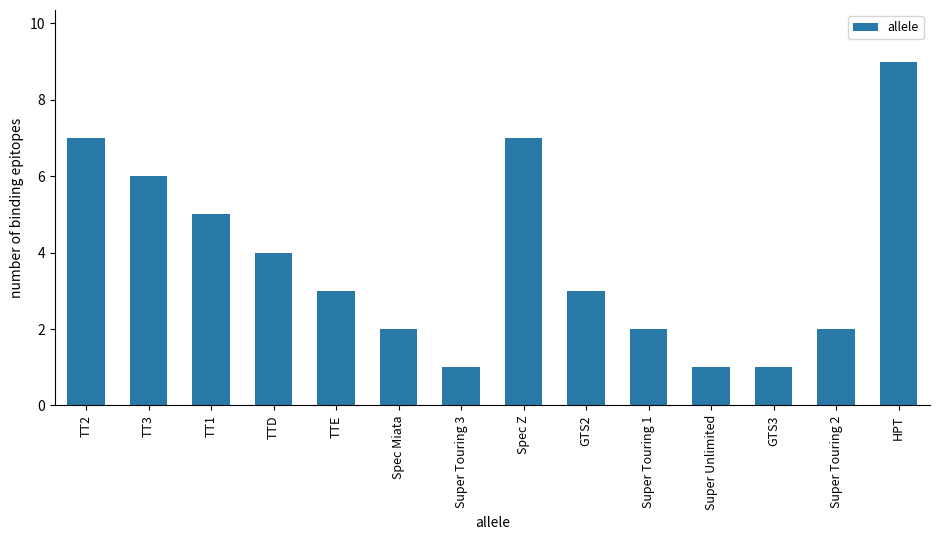

Reading left to right, extract all data points from this chart.

TT2=7	TT3=6	TT1=5	TTD=4	TTE=3	Spec Miata=2	Super Touring 3=1	Spec Z=7	GTS2=3	Super Touring 1=2	Super Unlimited=1	GTS3=1	Super Touring 2=2	HPT=9